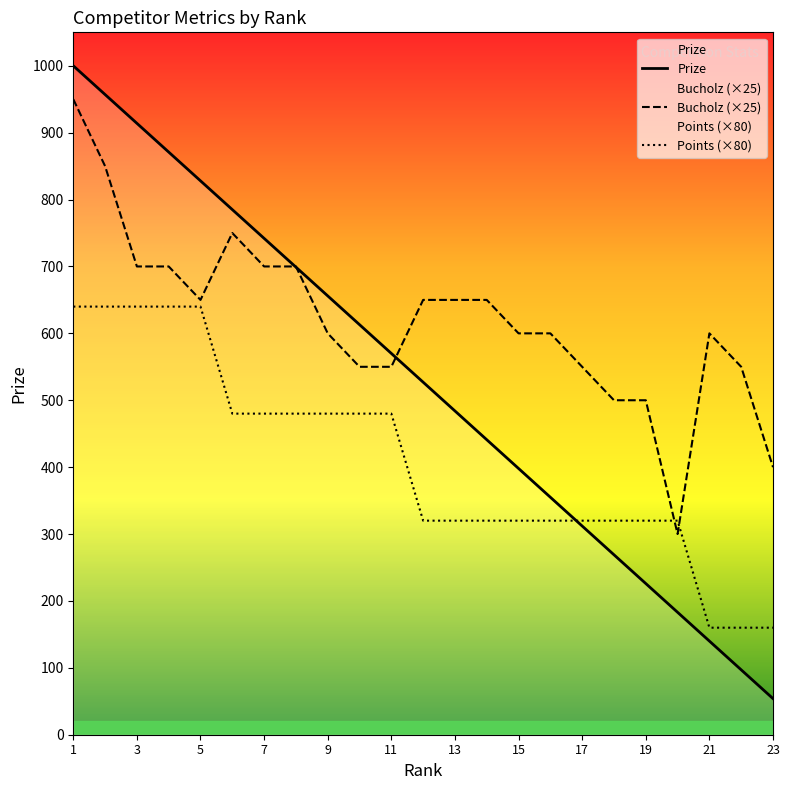

What is the total value across all series at 11?

1600